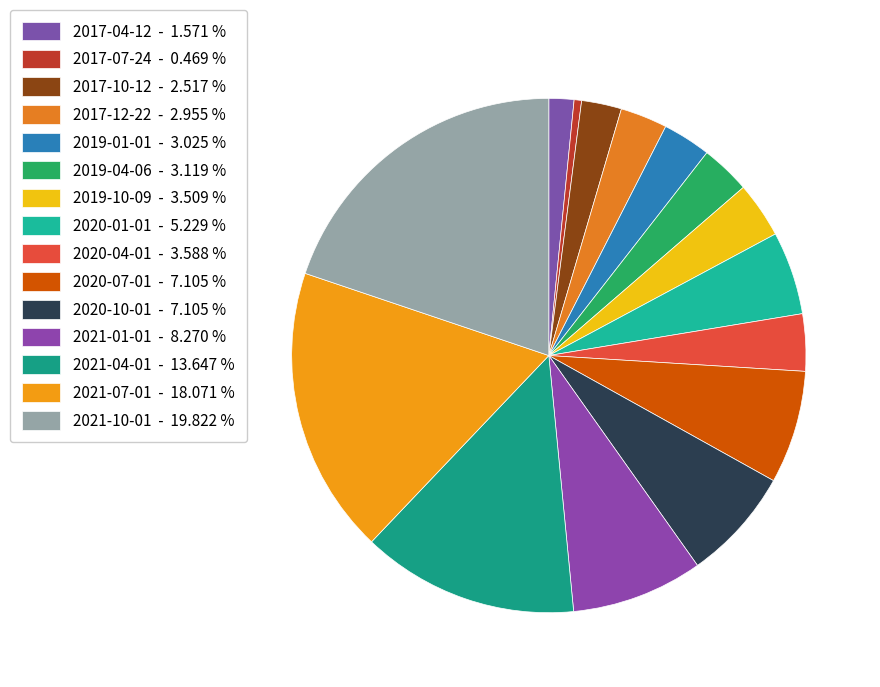

How many slices are in this pie chart?

15